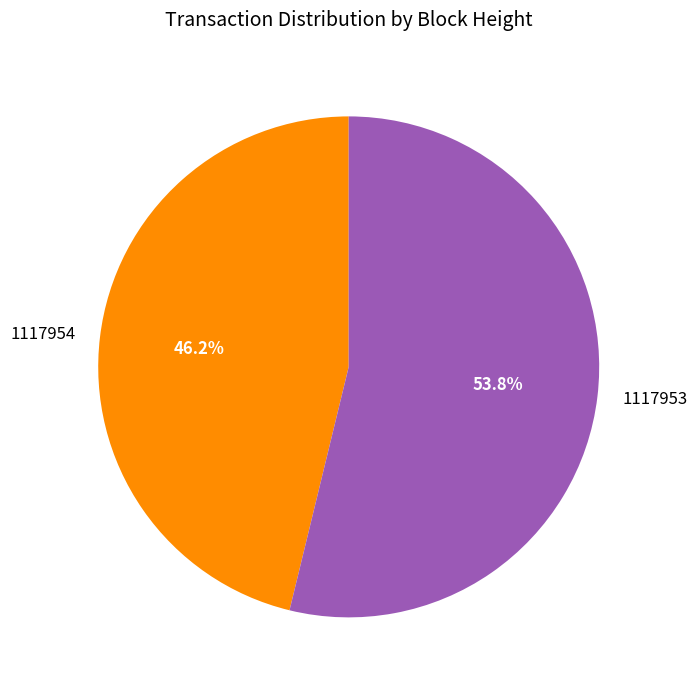

Which slice is the largest?

1117953